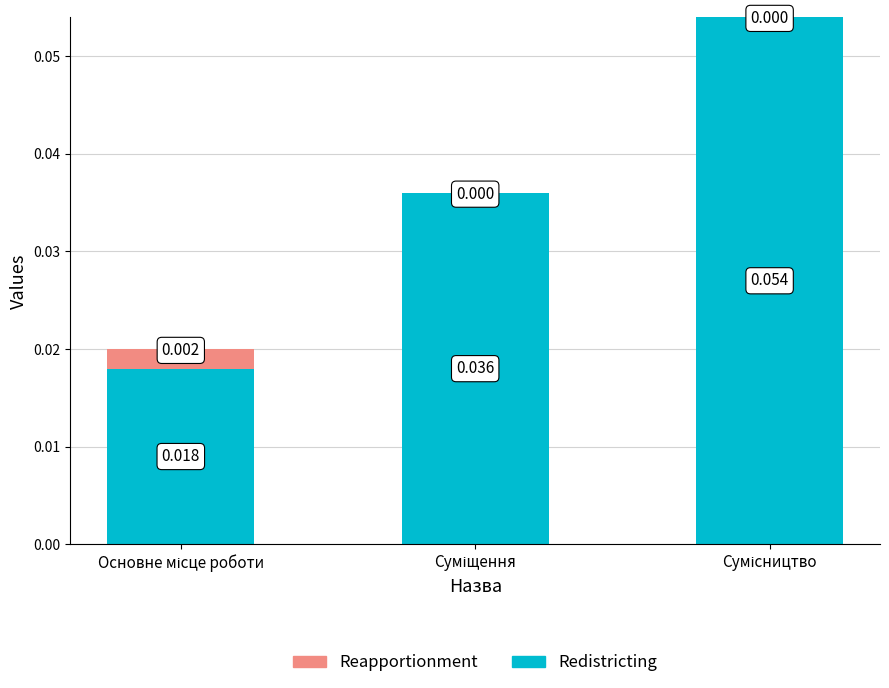

Count the number of data series in this chart.

2